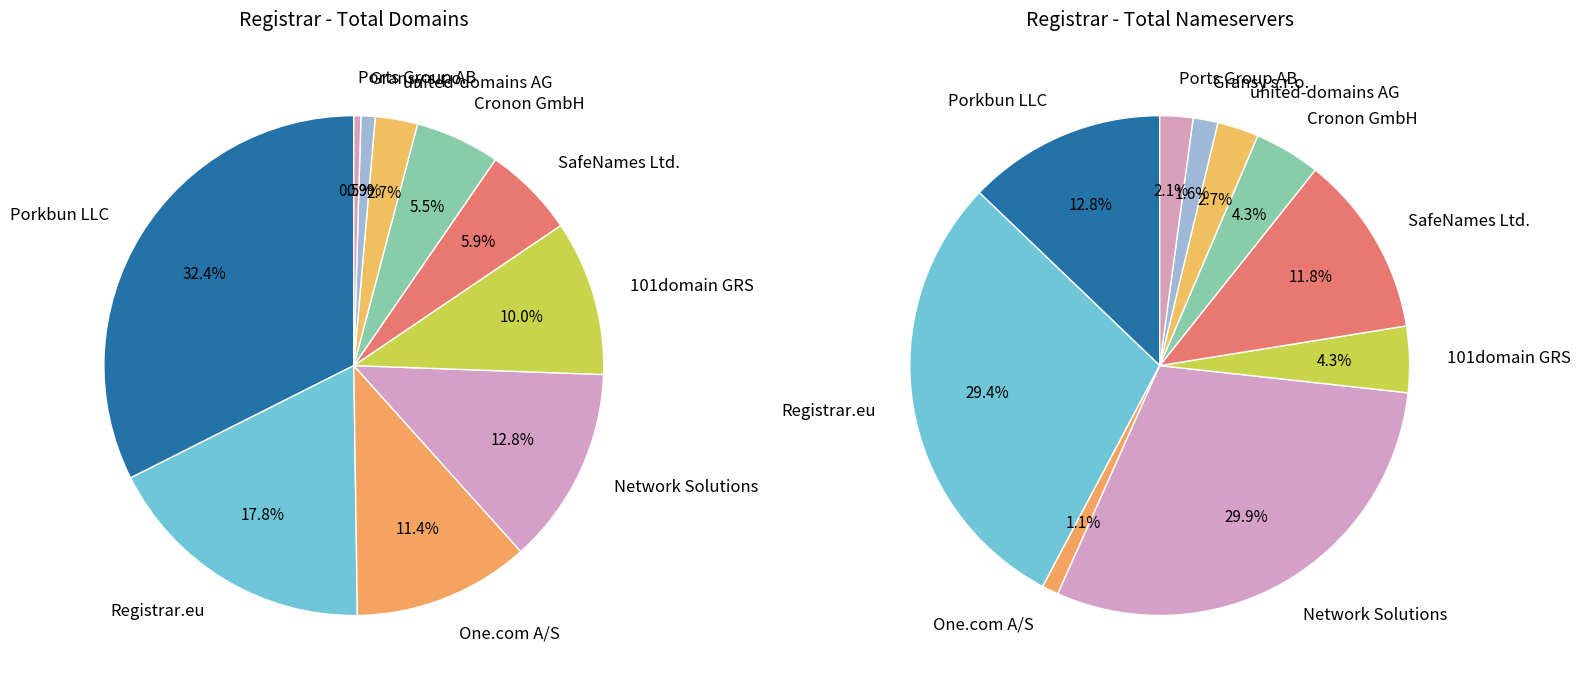

Which slice is the smallest?

Ports Group AB